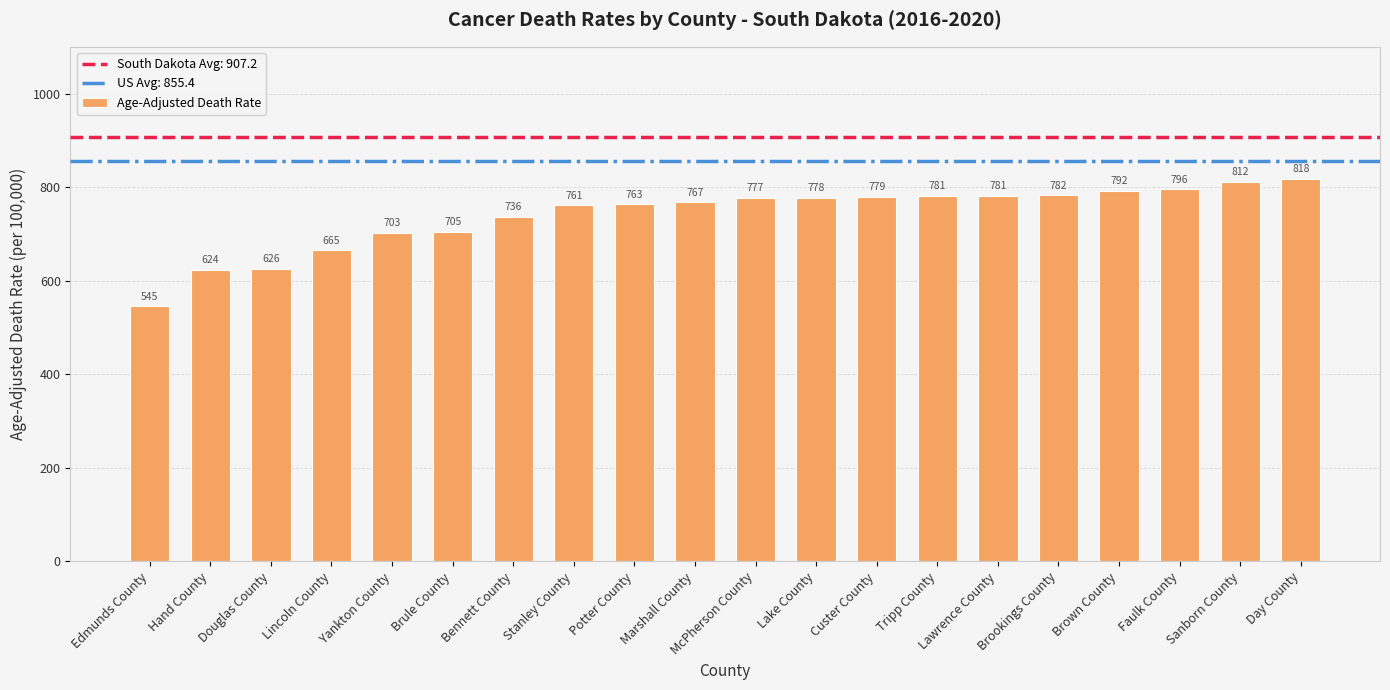

At which label does the data first exceed 776?

McPherson County